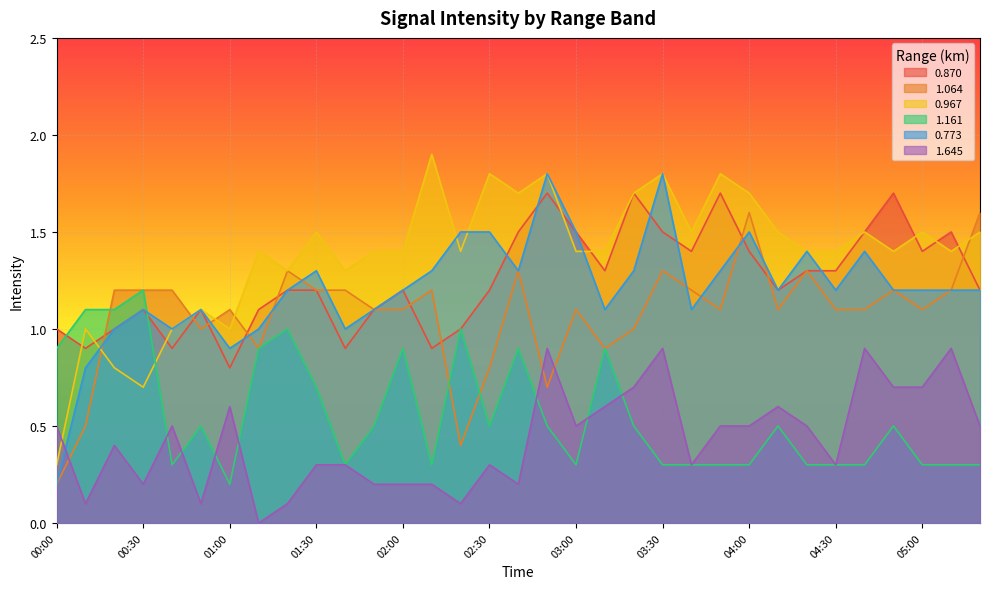

At which label does 0.967 first exceed 1?

00:50